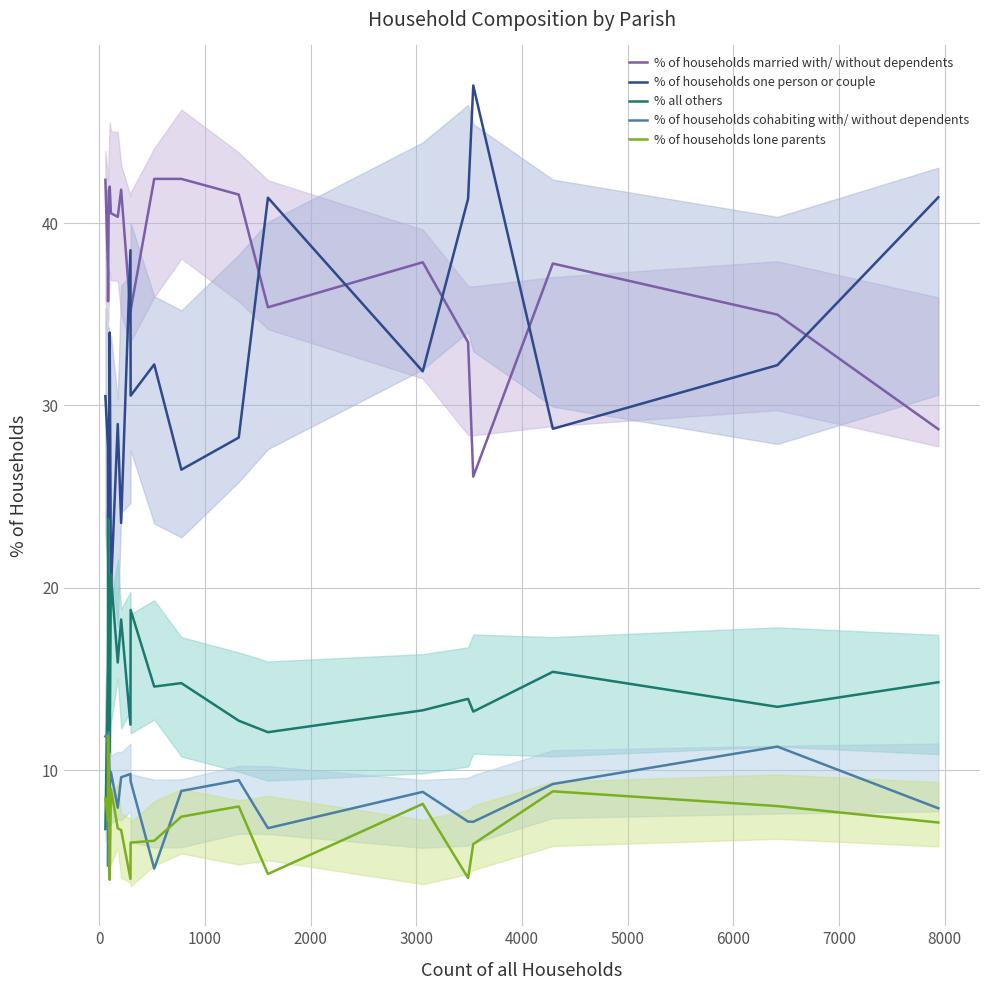

True or false: % of households cohabiting with/ without dependents and % of households one person or couple intersect in this chart.

False